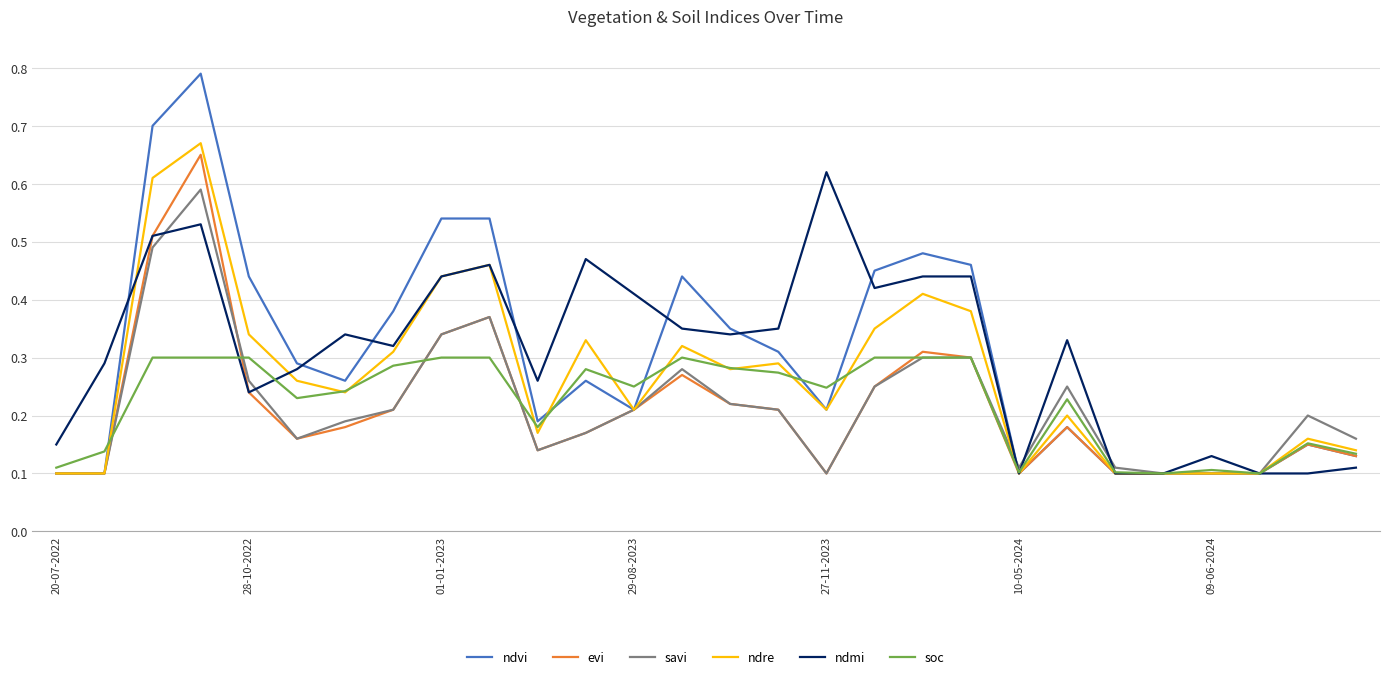

Which series has the largest range (max minus min)?

ndvi